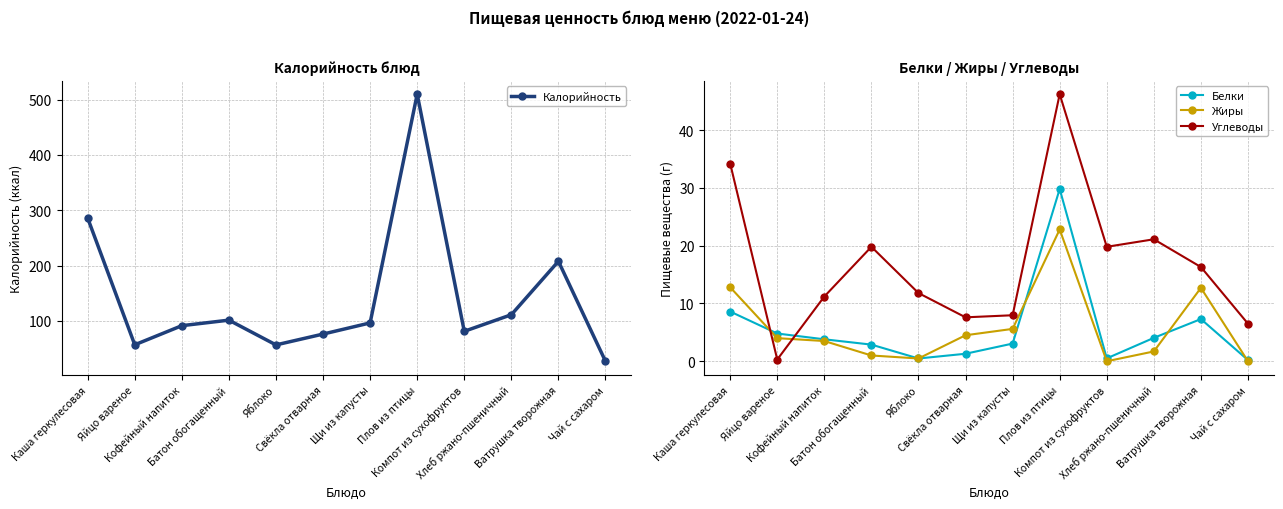

Reading left to right, transcribe all the data shown in this chart.

Калорийность: Каша геркулесовая=285.8	Яйцо вареное=56.6	Кофейный напиток=91.2	Батон обогащенный=101.2	Яблоко=56.4	Свёкла отварная=76.0	Щи из капусты=96.2	Плов из птицы=510.0	Компот из сухофруктов=81.0	Хлеб ржано-пшеничный=111.0	Ватрушка творожная=207.7	Чай с сахаром=26.8
Белки: Каша геркулесовая=8.6	Яйцо вареное=4.8	Кофейный напиток=3.8	Батон обогащенный=2.9	Яблоко=0.5	Свёкла отварная=1.3	Щи из капусты=3.1	Плов из птицы=29.8	Компот из сухофруктов=0.5	Хлеб ржано-пшеничный=4.0	Ватрушка творожная=7.3	Чай с сахаром=0.2
Жиры: Каша геркулесовая=12.8	Яйцо вареное=4.0	Кофейный напиток=3.5	Батон обогащенный=1.0	Яблоко=0.5	Свёкла отварная=4.5	Щи из капусты=5.6	Плов из птицы=22.8	Компот из сухофруктов=0.0	Хлеб ржано-пшеничный=1.7	Ватрушка творожная=12.7	Чай с сахаром=0.0
Углеводы: Каша геркулесовая=34.2	Яйцо вареное=0.3	Кофейный напиток=11.2	Батон обогащенный=19.8	Яблоко=11.8	Свёкла отварная=7.6	Щи из капусты=8.0	Плов из птицы=46.2	Компот из сухофруктов=19.8	Хлеб ржано-пшеничный=21.1	Ватрушка творожная=16.3	Чай с сахаром=6.5